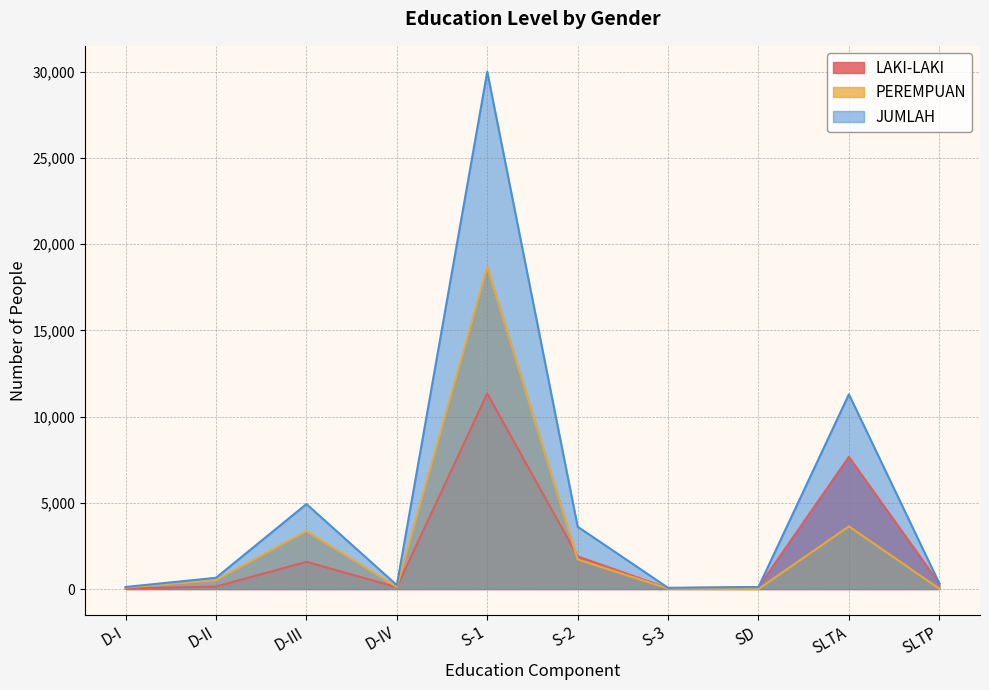

Where does the LAKI-LAKI series first go above 310?

D-III